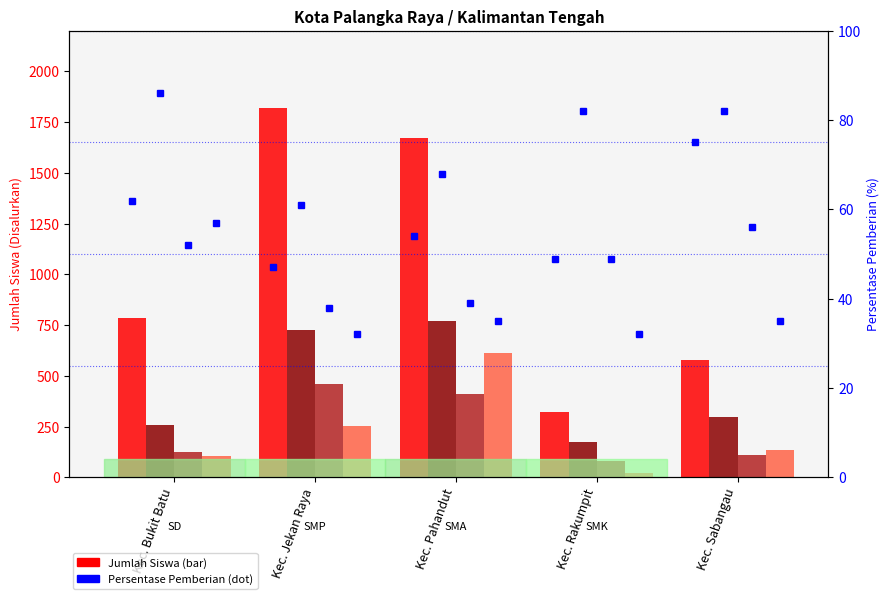

Reading left to right, extract all data points from this chart.

SD_Siswa: Kec. Bukit Batu=787	Kec. Jekan Raya=1820	Kec. Pahandut=1672	Kec. Rakumpit=321	Kec. Sabangau=580
SMP_Siswa: Kec. Bukit Batu=259	Kec. Jekan Raya=724	Kec. Pahandut=772	Kec. Rakumpit=175	Kec. Sabangau=299
SMA_Siswa: Kec. Bukit Batu=124	Kec. Jekan Raya=460	Kec. Pahandut=410	Kec. Rakumpit=78	Kec. Sabangau=109
SMK_Siswa: Kec. Bukit Batu=103	Kec. Jekan Raya=251	Kec. Pahandut=614	Kec. Rakumpit=19	Kec. Sabangau=133